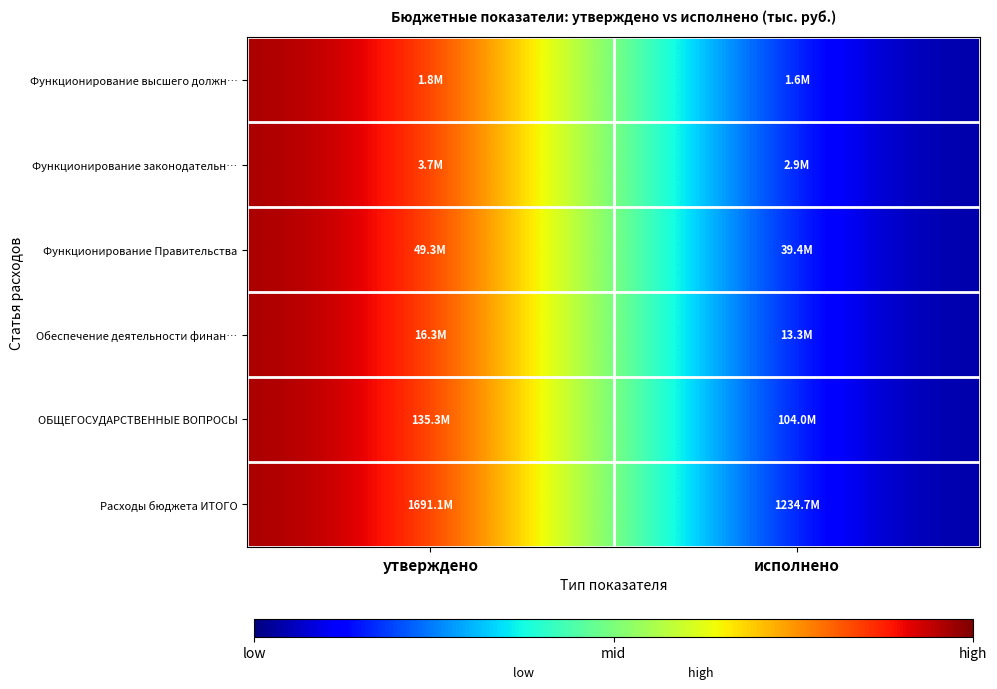

List the series in order of their peak value, highest first.

Функционирование высшего должн…, Функционирование законодательн…, Функционирование Правительства, Обеспечение деятельности финан…, ОБЩЕГОСУДАРСТВЕННЫЕ ВОПРОСЫ, Расходы бюджета ИТОГО